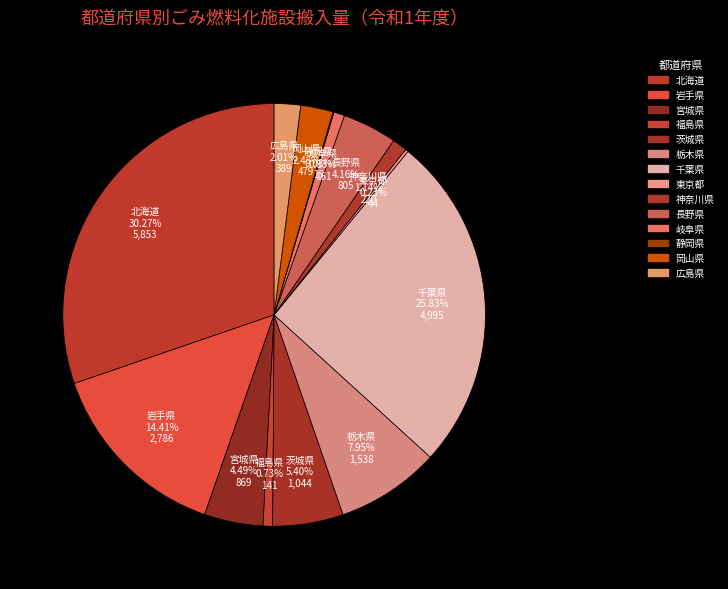

Which category has the biggest portion of the pie?

北海道